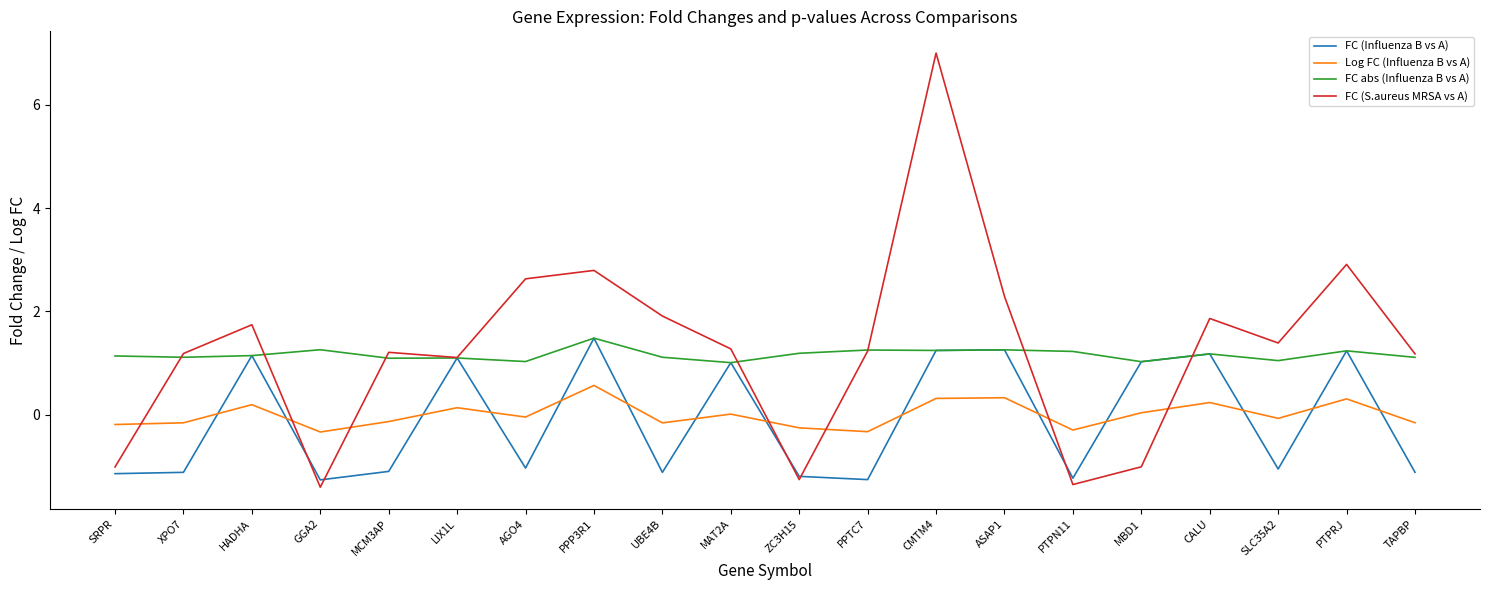

Which series has the largest total across all categories?

FC (S.aureus MRSA vs A)